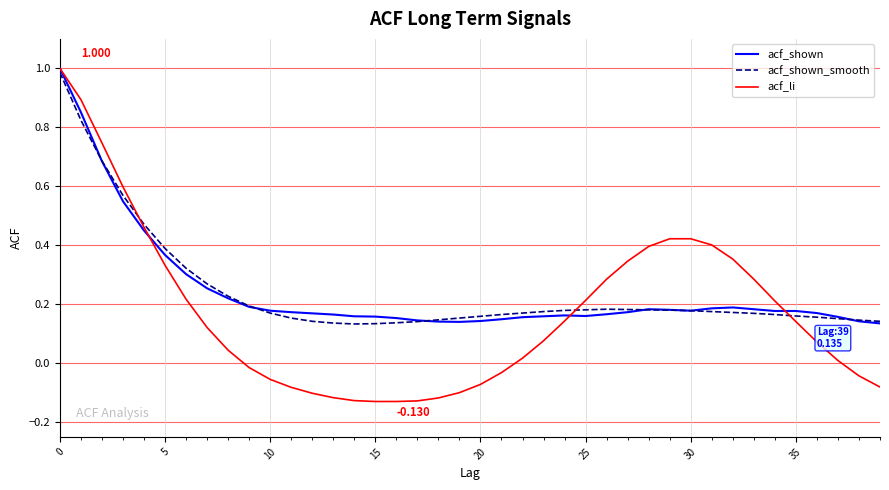

Which series has the widest spread of values?

acf_li